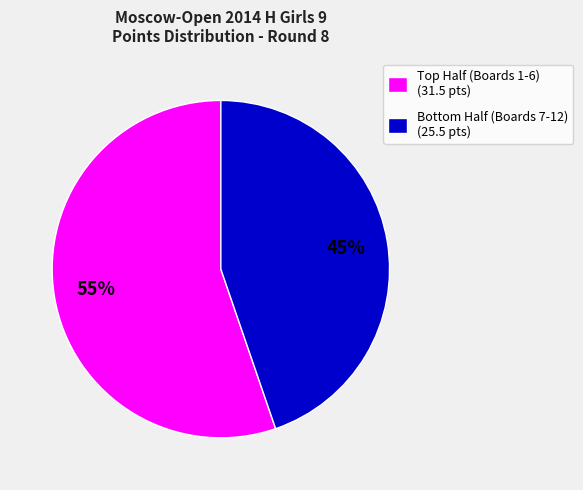

Which category accounts for the majority?

Top Half (Boards 1-6) (31.5 pts)